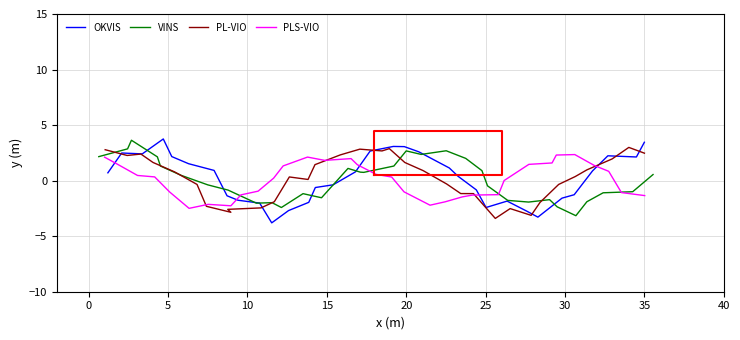

What is the highest value of the VINS series?

3.6